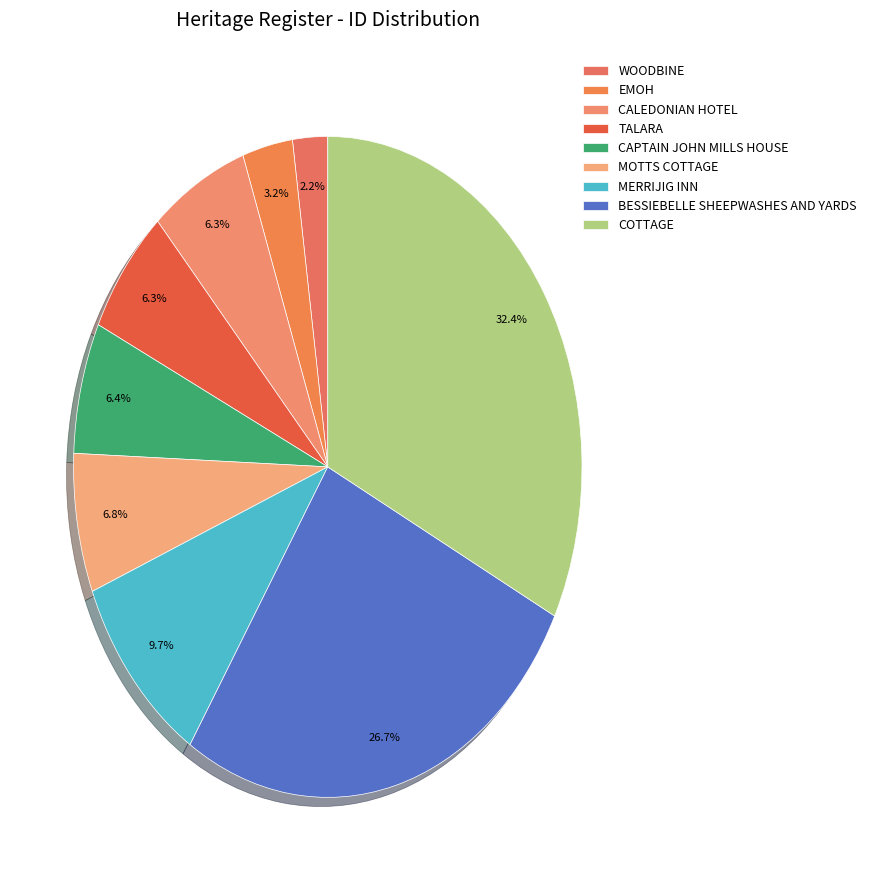

Between WOODBINE and CALEDONIAN HOTEL, which is larger?

CALEDONIAN HOTEL